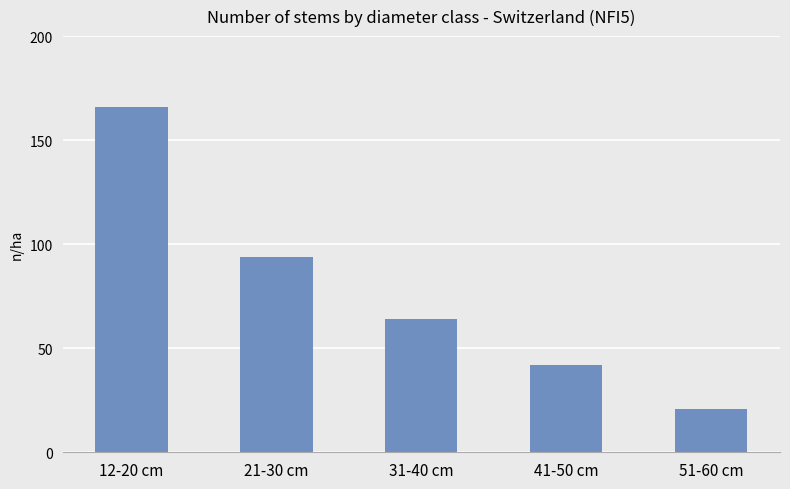

The chart shows a value of 21 at 51-60 cm. True or false?

True